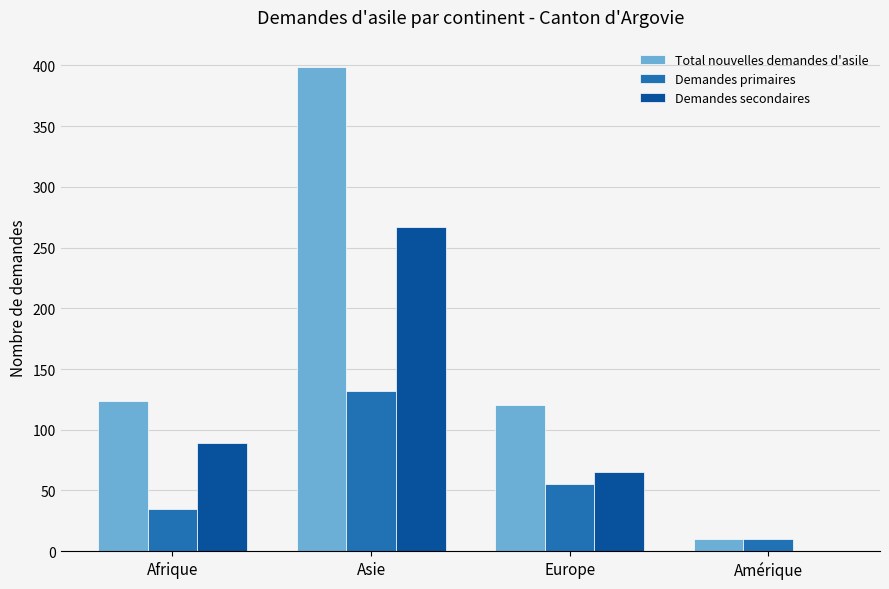

Which series changed the most between Asie and Europe?

Total nouvelles demandes d'asile